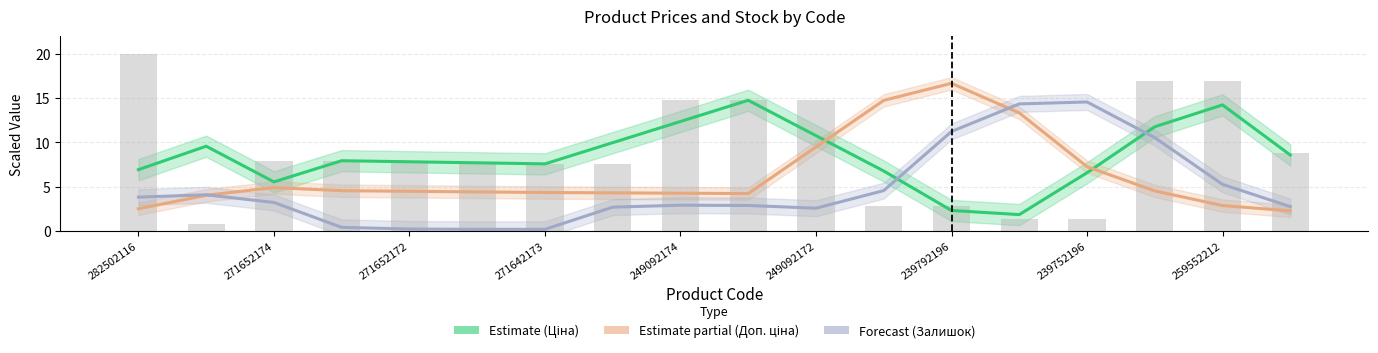

How many groups of bars are there?

18